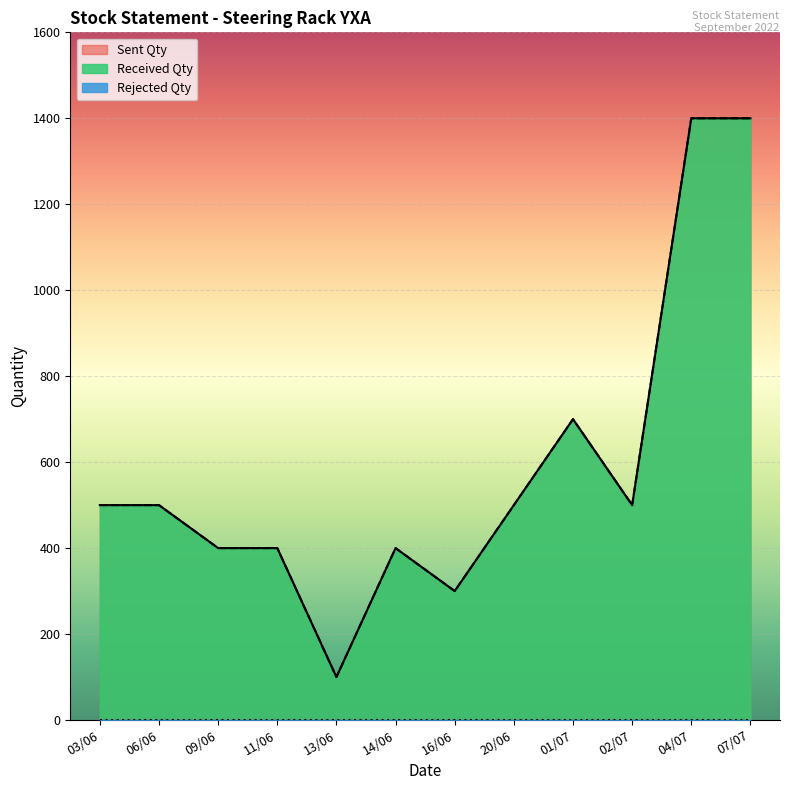

Reading right to left, what are all the values shown in this chart?

Sent Qty: 07/07=1400	04/07=1400	02/07=500	01/07=700	20/06=500	16/06=300	14/06=400	13/06=100	11/06=400	09/06=400	06/06=500	03/06=500
Received Qty: 07/07=1400	04/07=1400	02/07=500	01/07=700	20/06=500	16/06=300	14/06=400	13/06=100	11/06=400	09/06=400	06/06=500	03/06=500